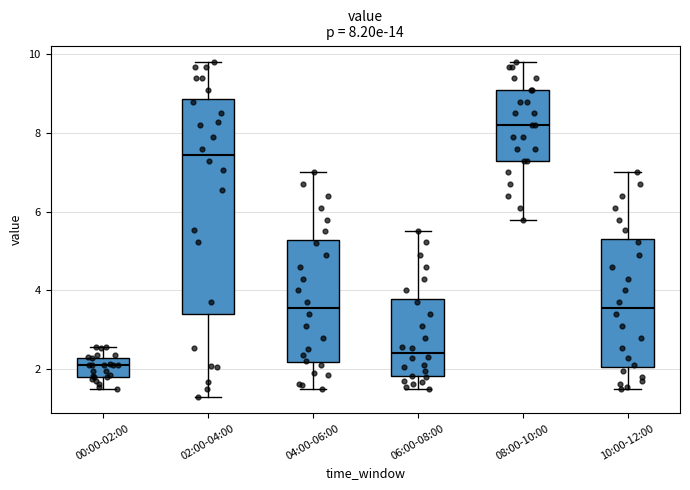

Which box has the highest median line?

08:00-10:00